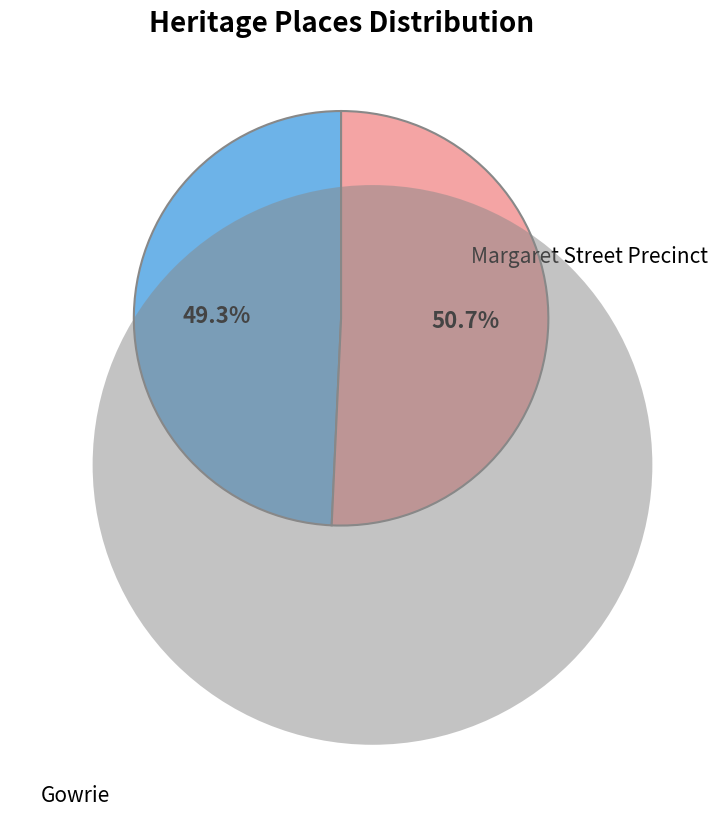

To the nearest percent, what is the difference between the Margaret Street Precinct and Gowrie slice percentages?

1%